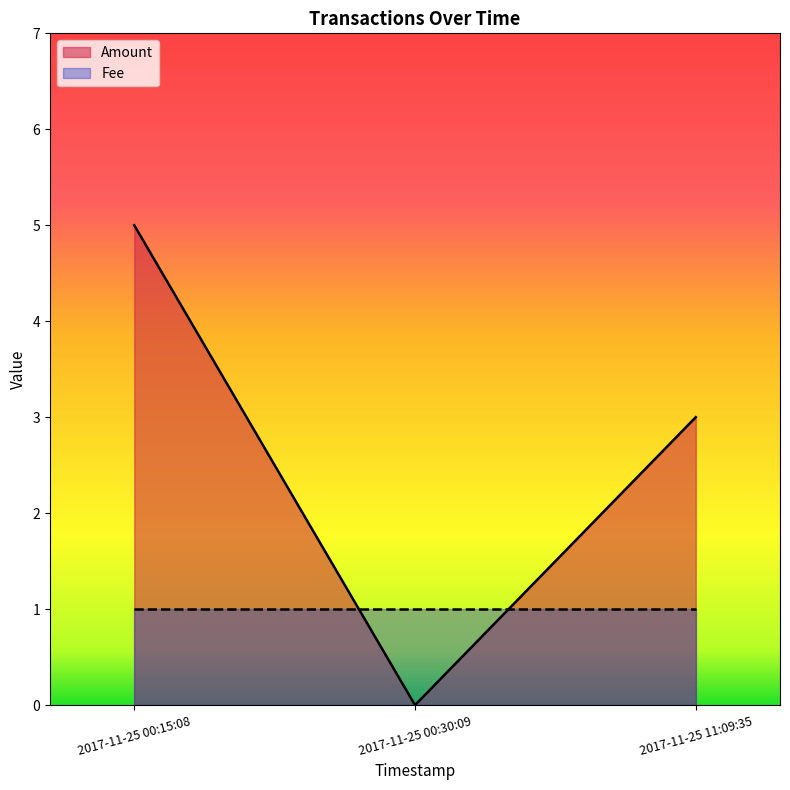

Which series has the largest range (max minus min)?

Amount